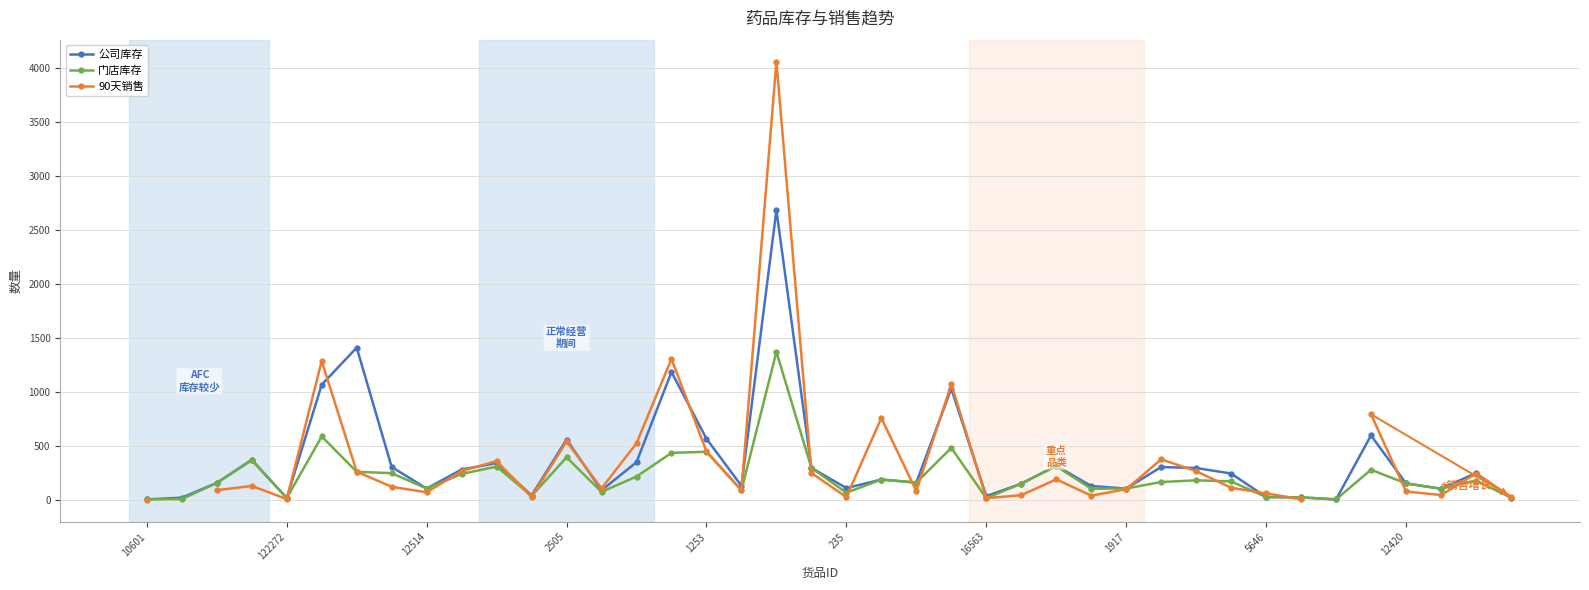

Does the chart display data point markers on the line(s)?

Yes